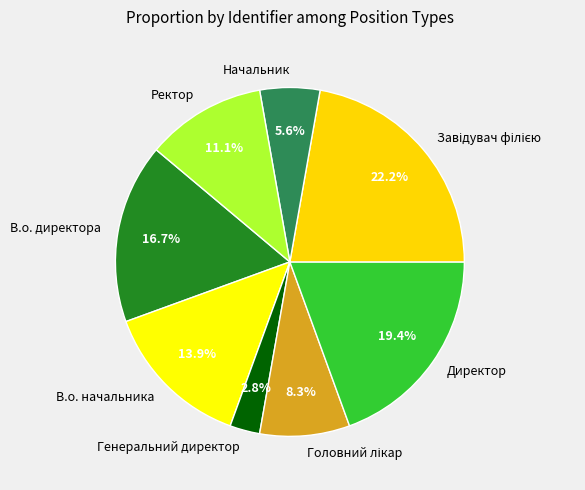

Does Начальник represent more than half of the total?

No